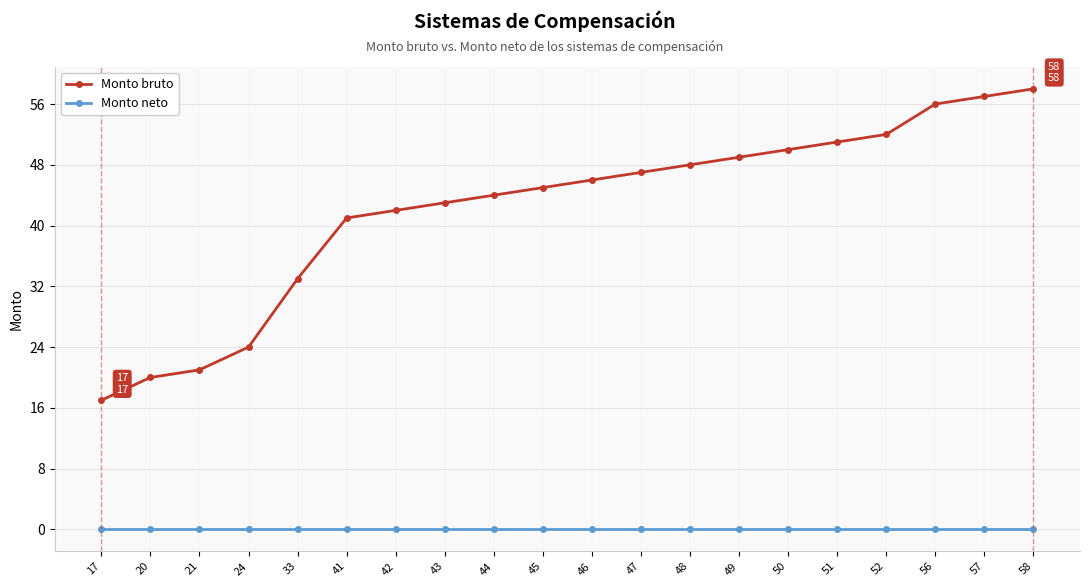

Which series has the largest total across all categories?

Monto bruto